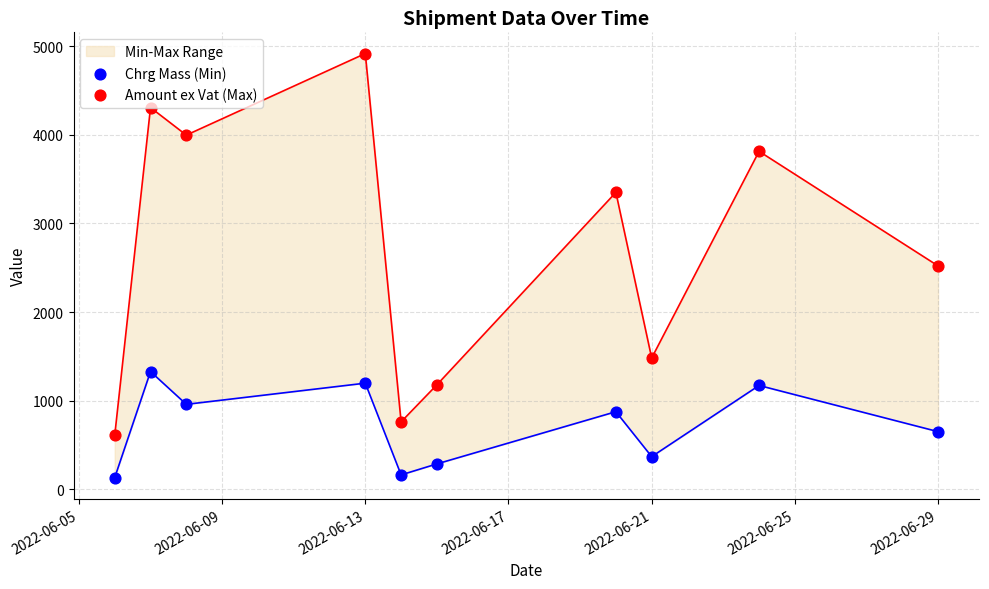

Which series contains the highest Y value?

Amount ex Vat (Max)